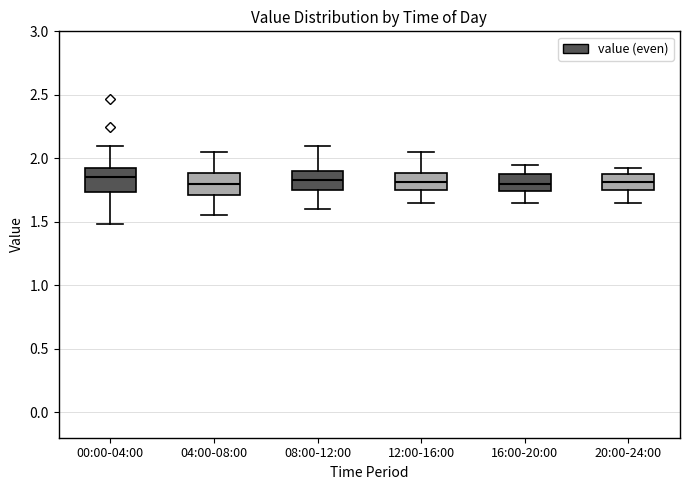

Reading left to right, read every box against the y-axis: the position of its median line, the range the box covers, and the ends of its whiskers. The values are not printed on the chart, so give them approximately, as read against the axis.

00:00-04:00: median 1.85, box 1.75 to 1.90, whiskers 1.50 to 2.10
04:00-08:00: median 1.80, box 1.70 to 1.90, whiskers 1.55 to 2.05
08:00-12:00: median 1.85, box 1.75 to 1.90, whiskers 1.60 to 2.10
12:00-16:00: median 1.80, box 1.75 to 1.90, whiskers 1.65 to 2.05
16:00-20:00: median 1.80, box 1.75 to 1.90, whiskers 1.65 to 1.95
20:00-24:00: median 1.80, box 1.75 to 1.90, whiskers 1.65 to 1.90 (just above the box's upper edge)